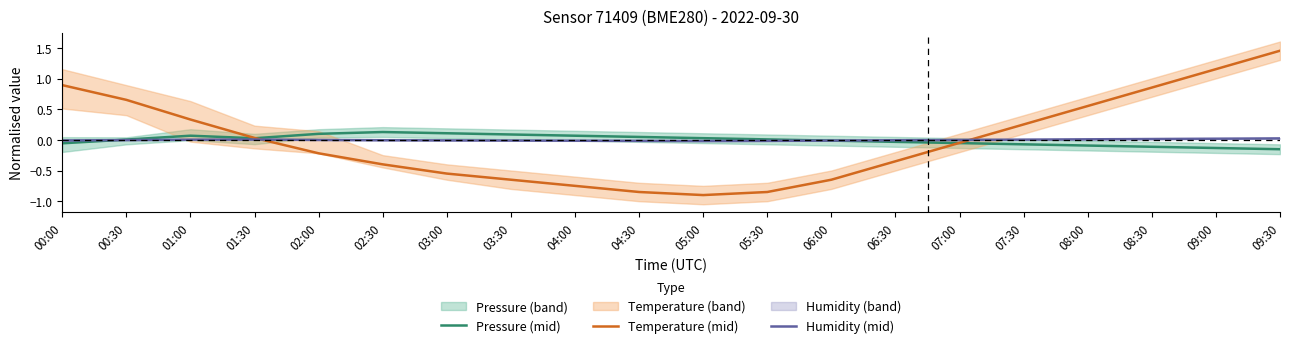

How many interior local valleys does the Pressure (mid) series have?

1